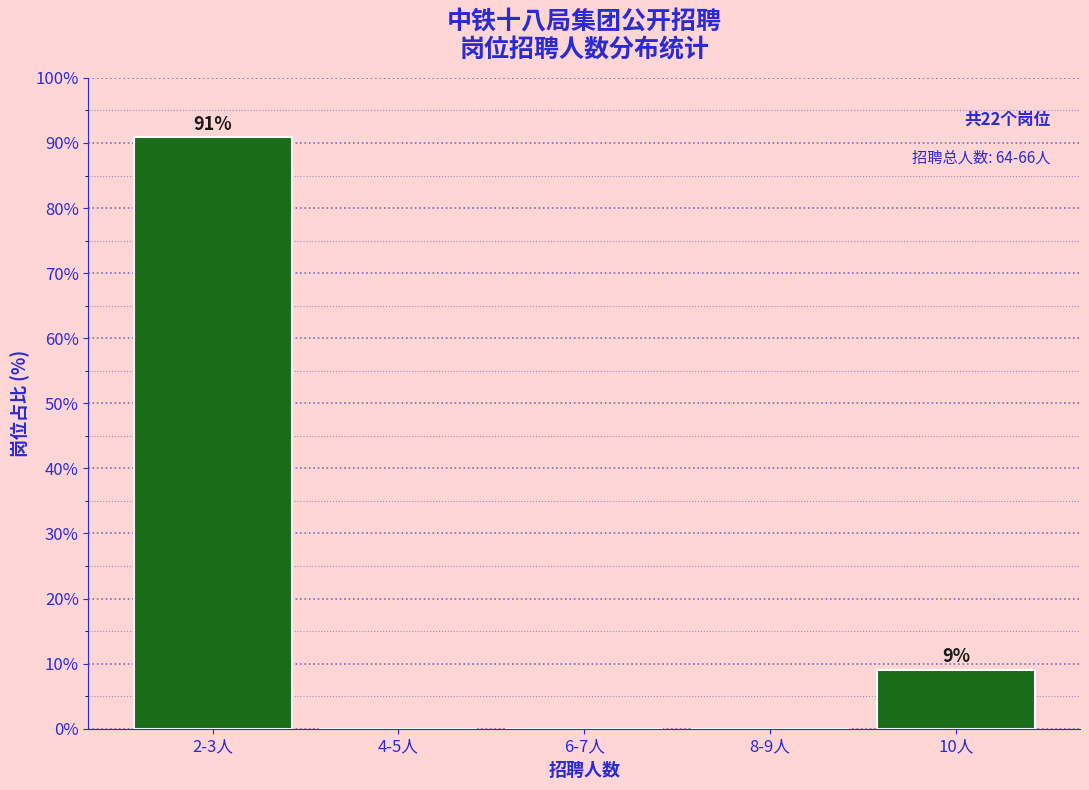

Reading left to right, transcribe all the data shown in this chart.

2-3人=90.9	4-5人=0.0	6-7人=0.0	8-9人=0.0	10人=9.1